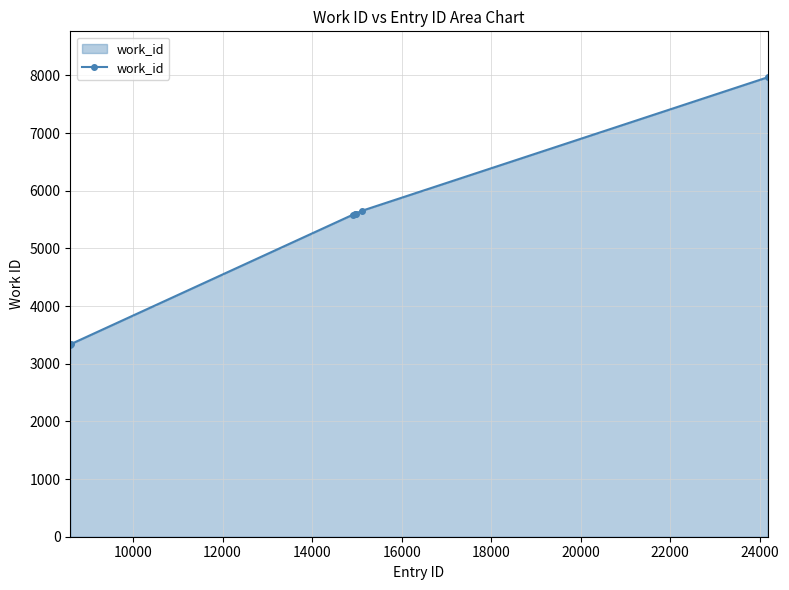

What is the value of the 5th point from the left?

5603